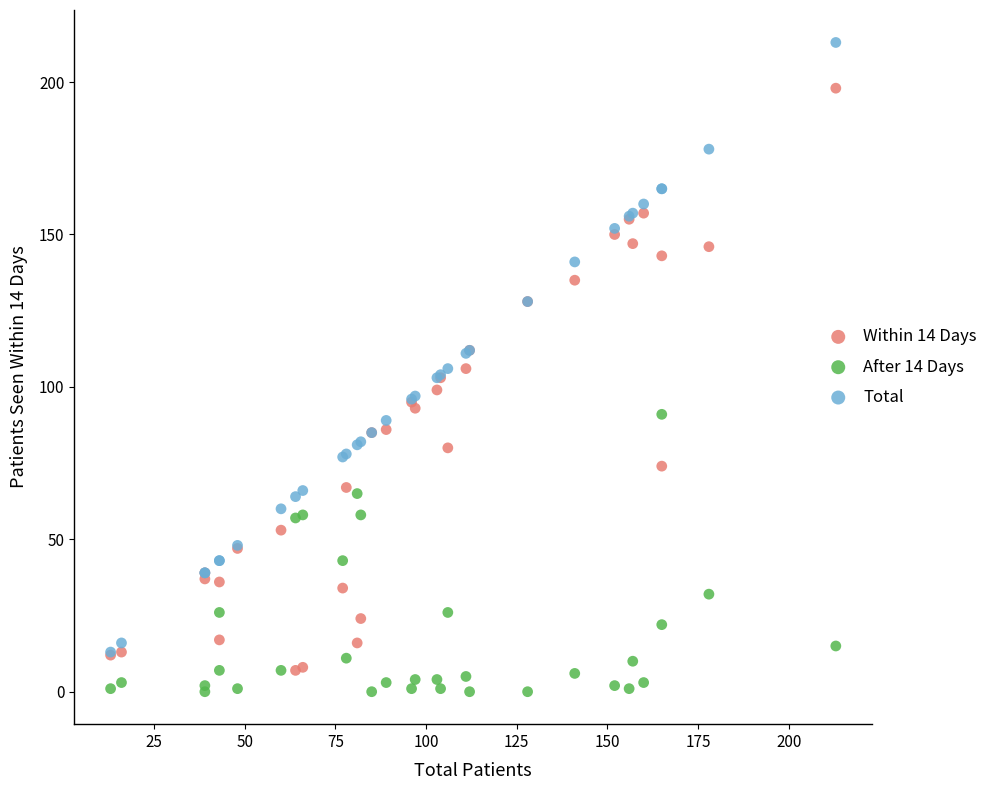

Which series contains the lowest Y value?

After 14 Days